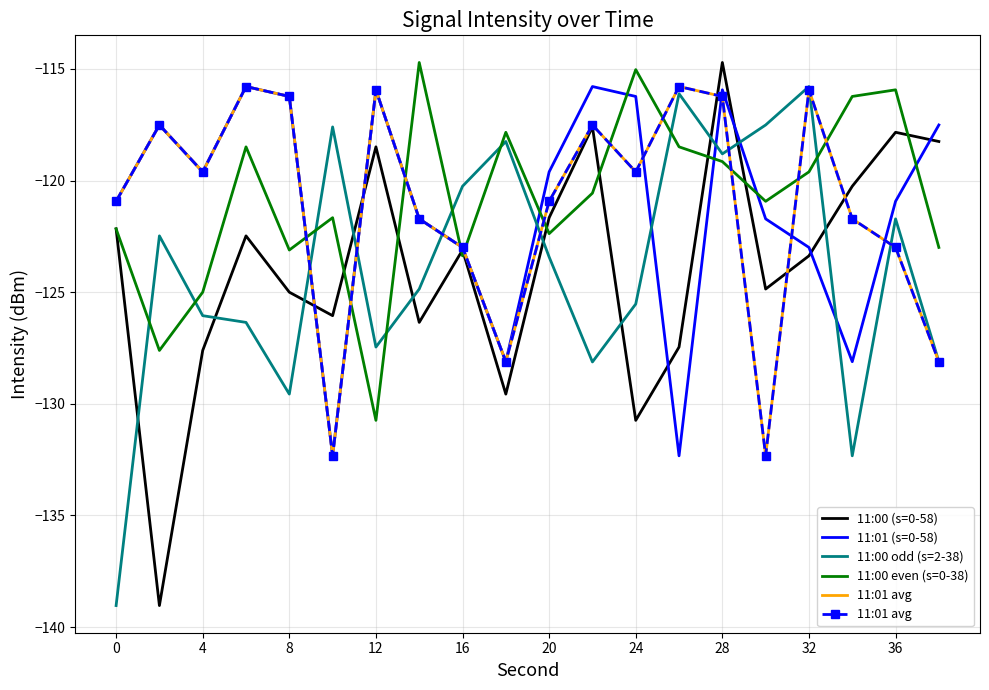

Which series ends up on top after the final intersection of 11:00 (s=0-58) and 11:01 (s=0-58)?

11:01 (s=0-58)